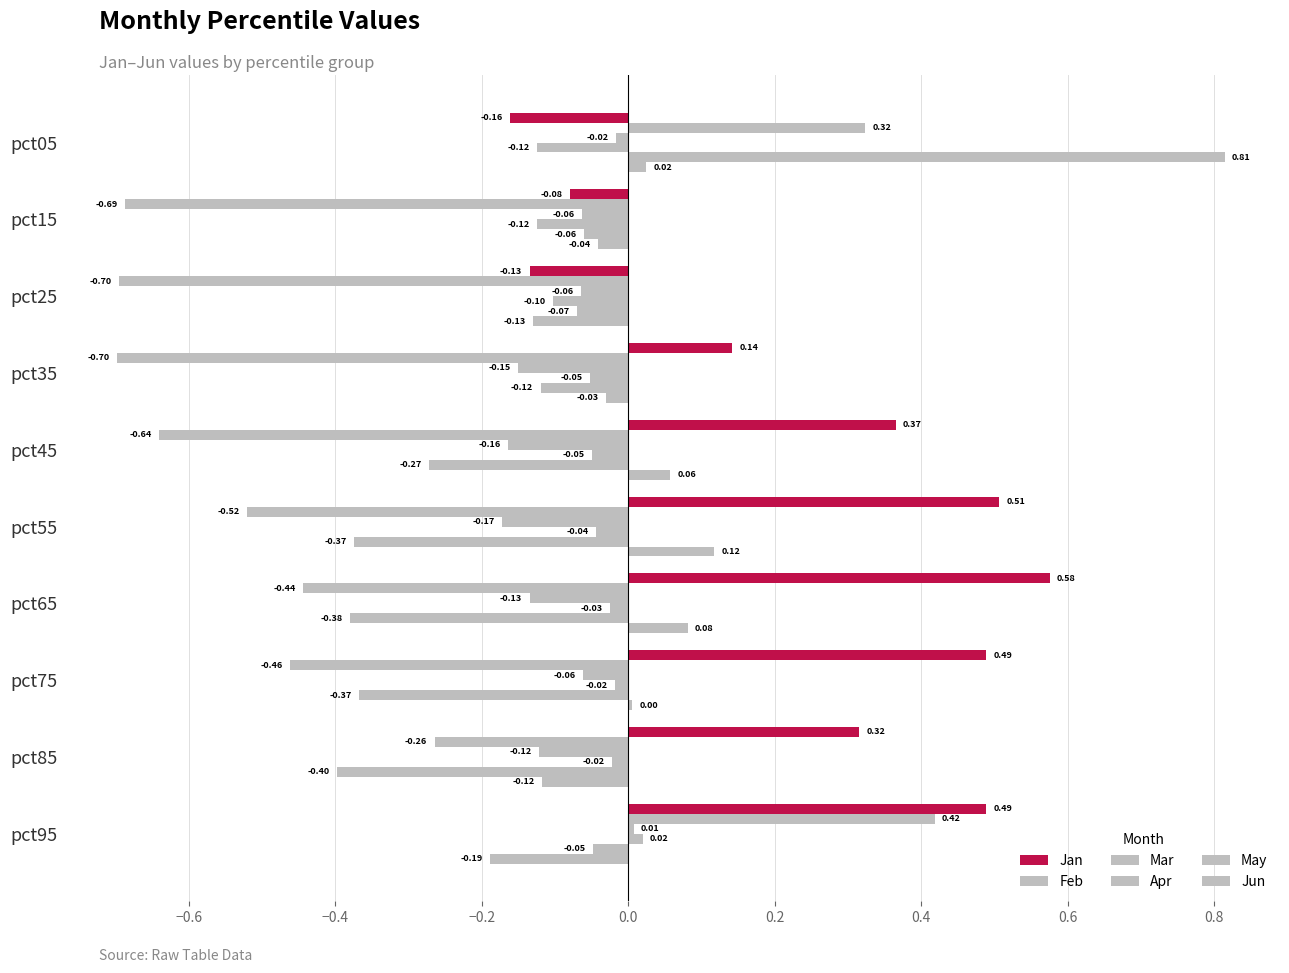

What is the maximum value shown in the chart?

0.8